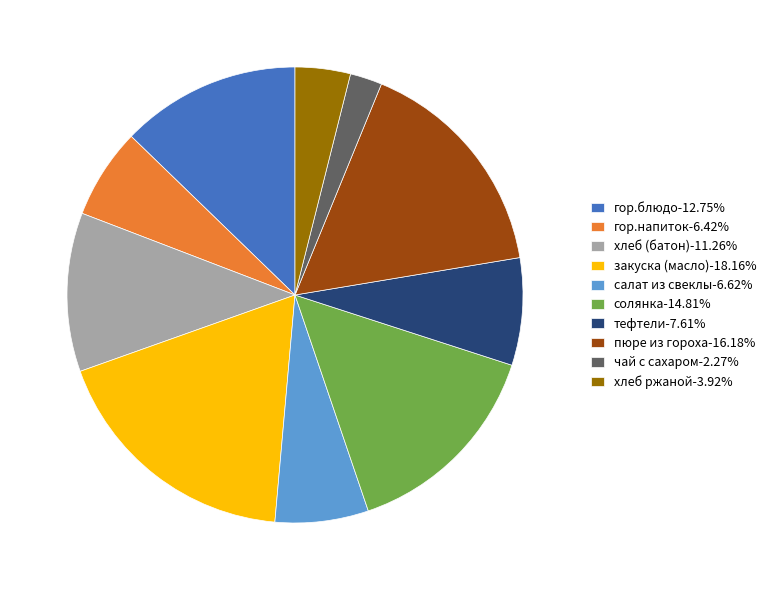

Is there any slice that represents more than half of the pie?

No